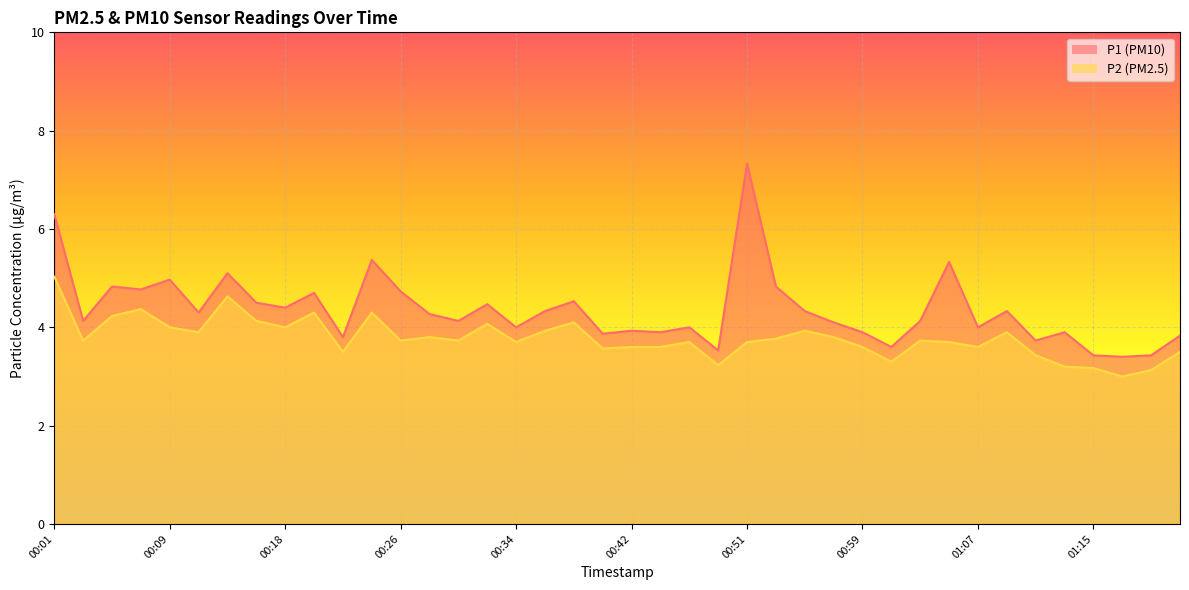

What is the approximate value of P2 at 00:40?

3.6